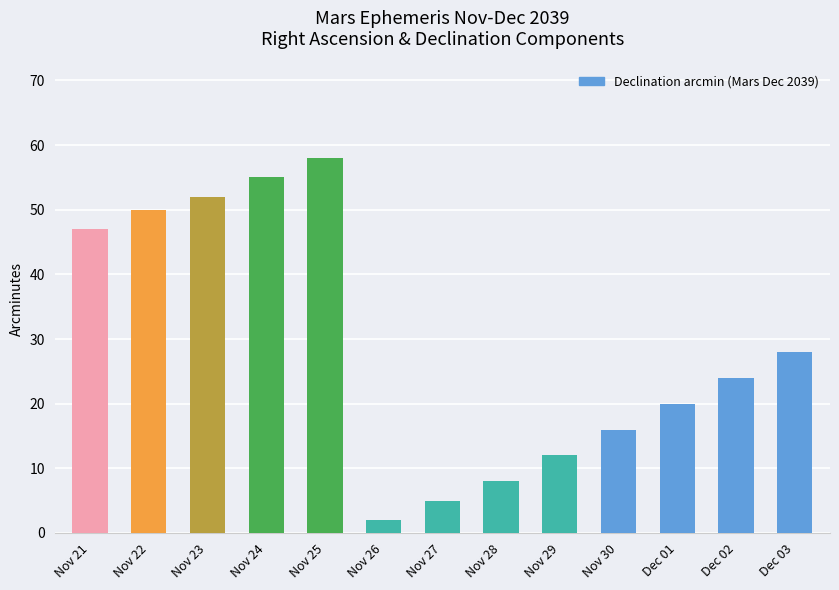

How many values are below 24?

6